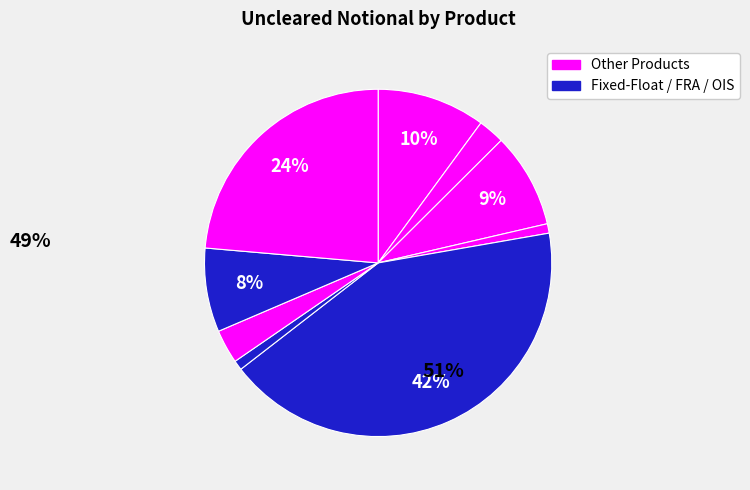

How many segments does this pie chart have?

9